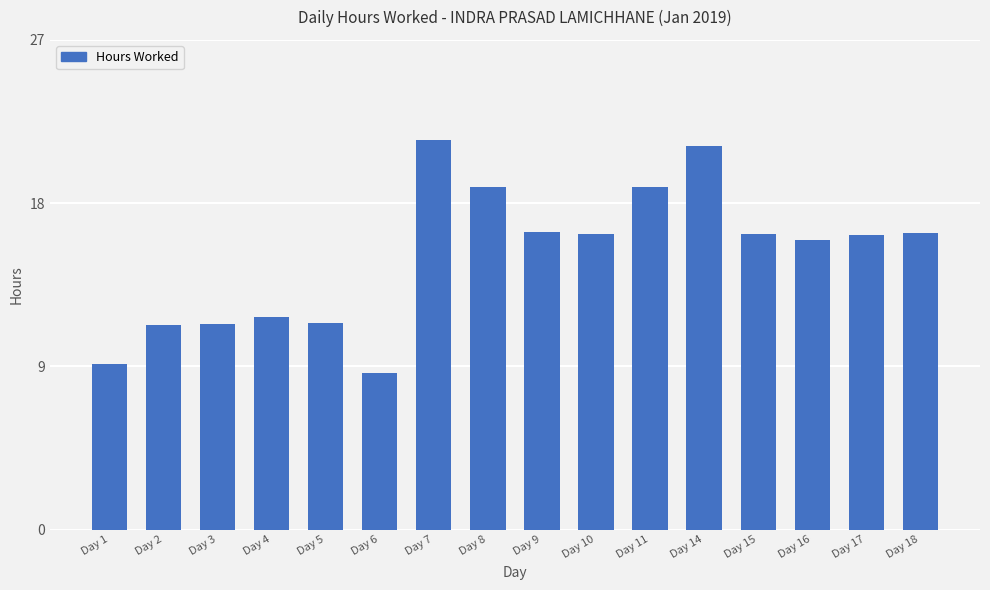

At which label does the data first exceed 16?

Day 7